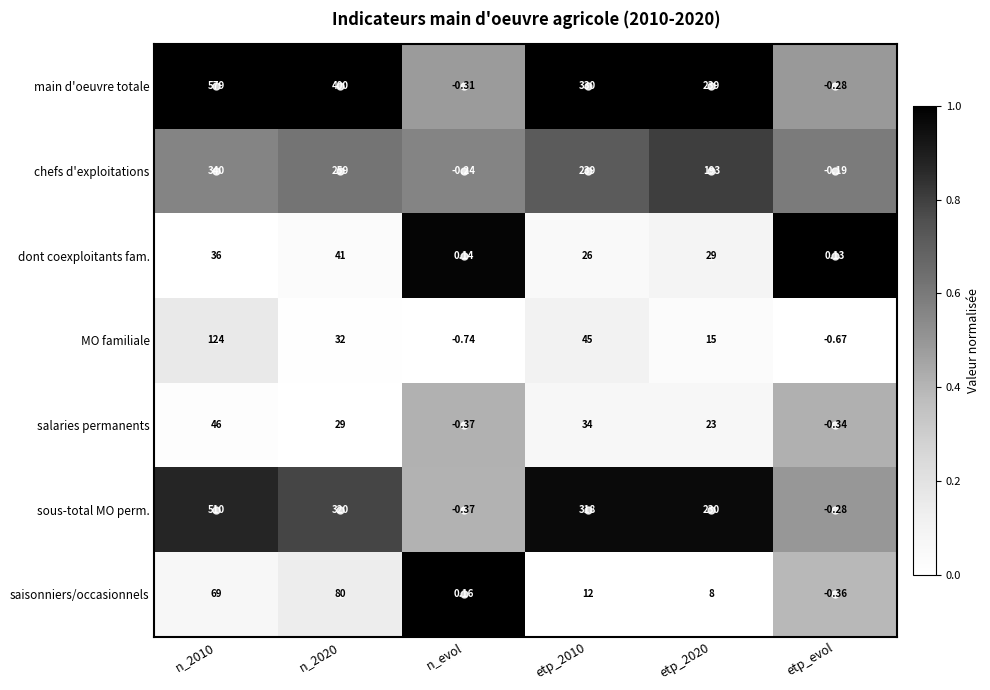

Which category has the lowest value across all series?

n_evol